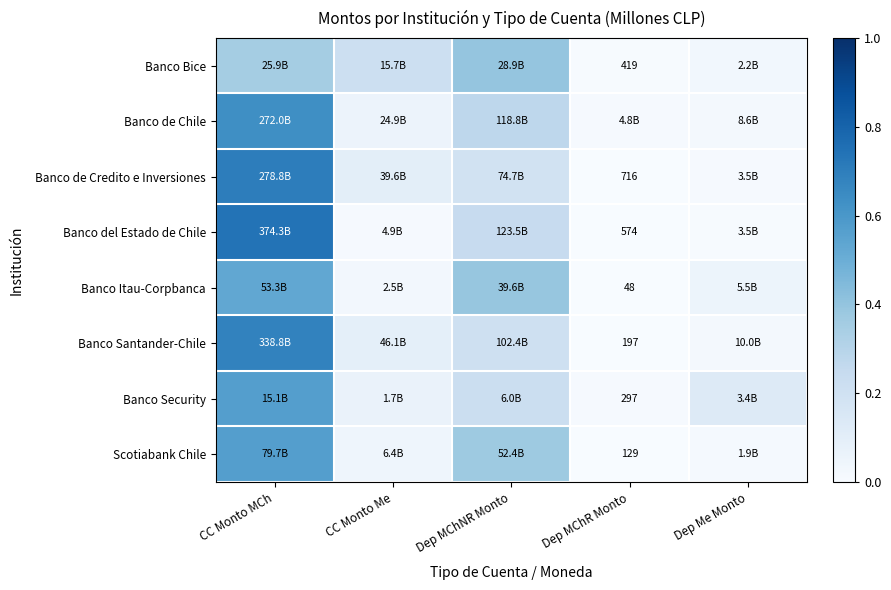

The Banco Bice series shows 0.6 at CC Monto MCh. True or false?

False